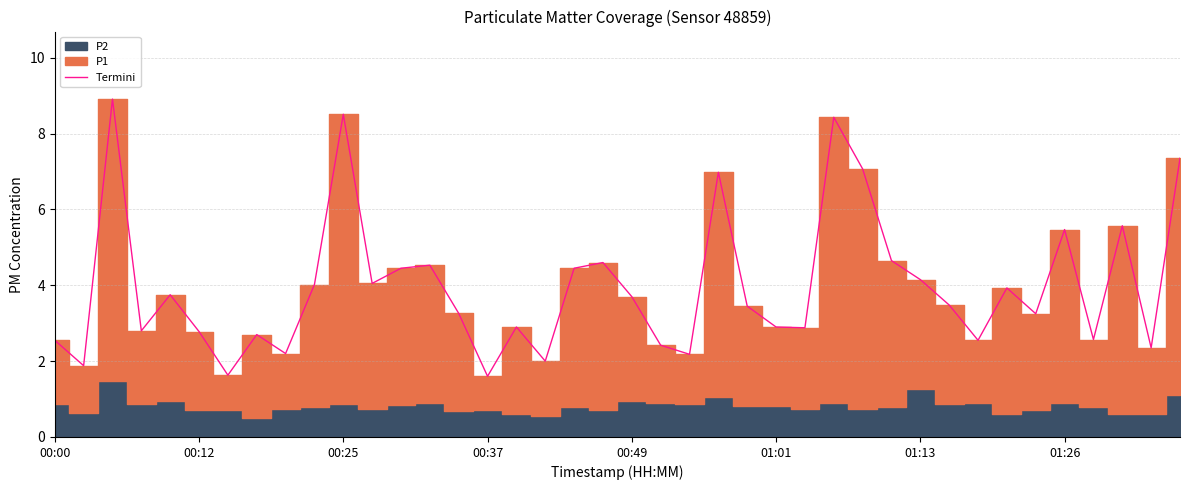

How many data points does each series have?

40